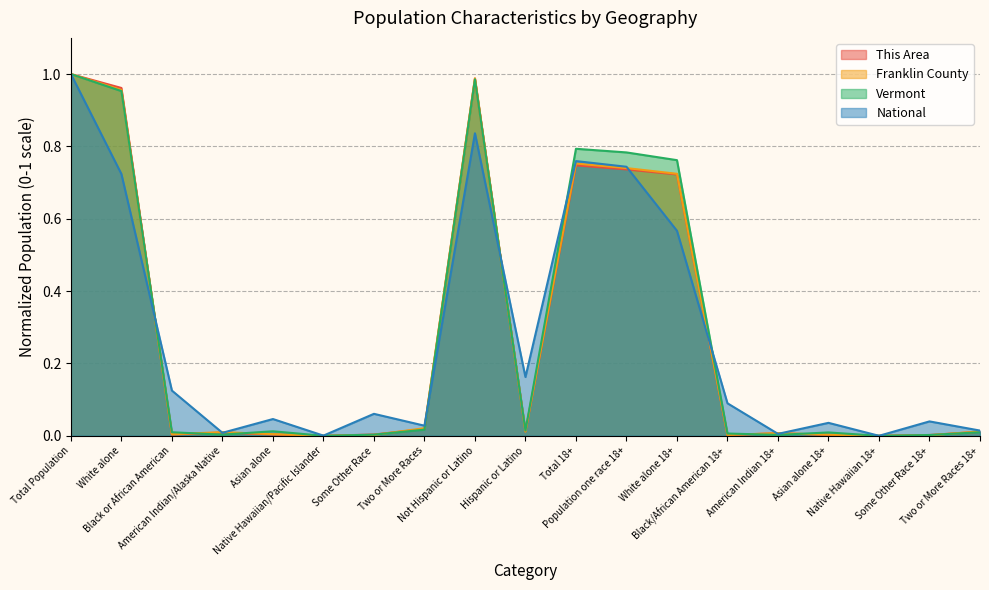

Is it true that Vermont equals 0.0 at Hispanic or Latino?

True